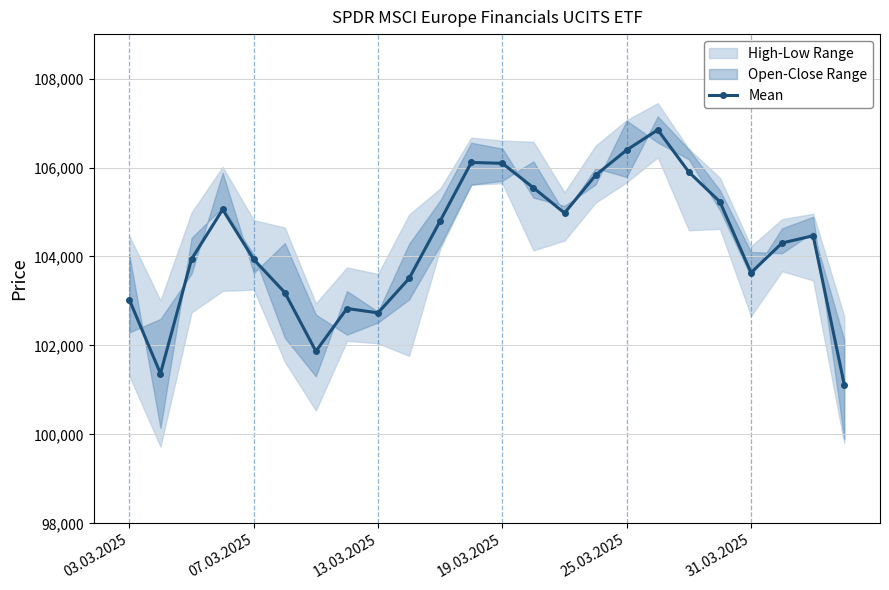

How many lines are shown in the chart?

1